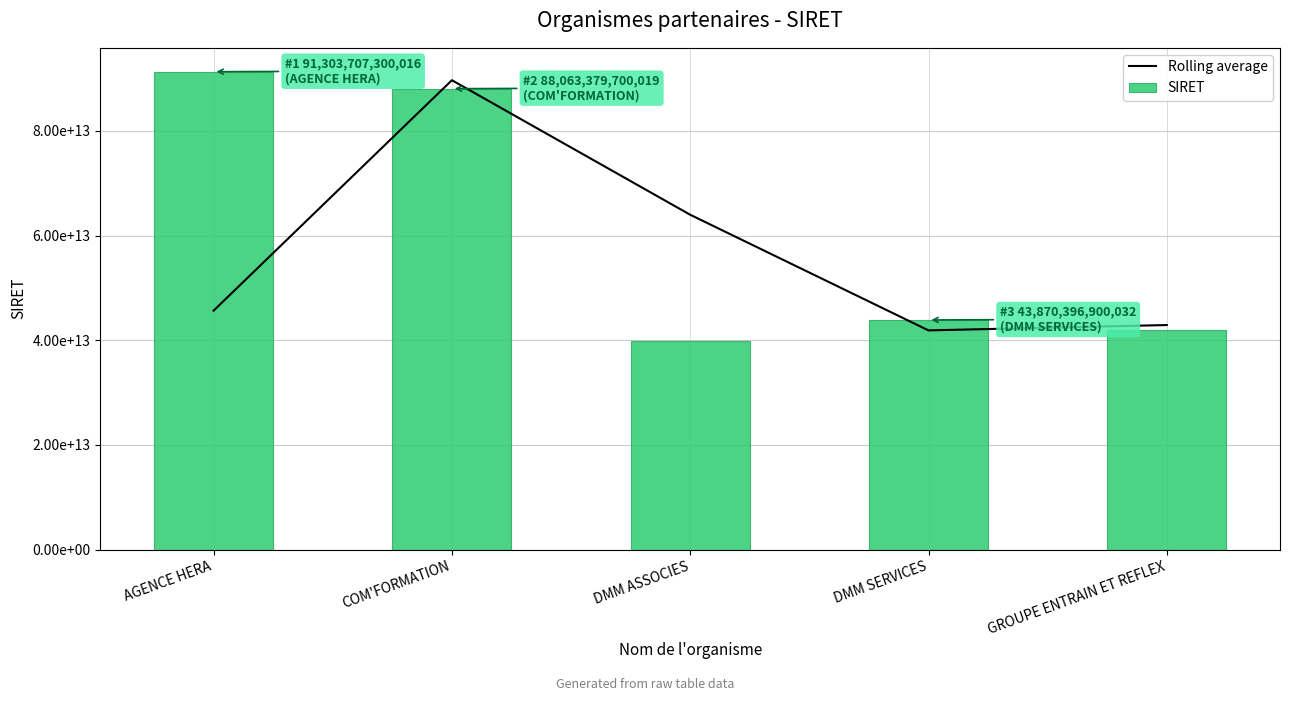

What is the greatest value displayed?

91303707300016.0